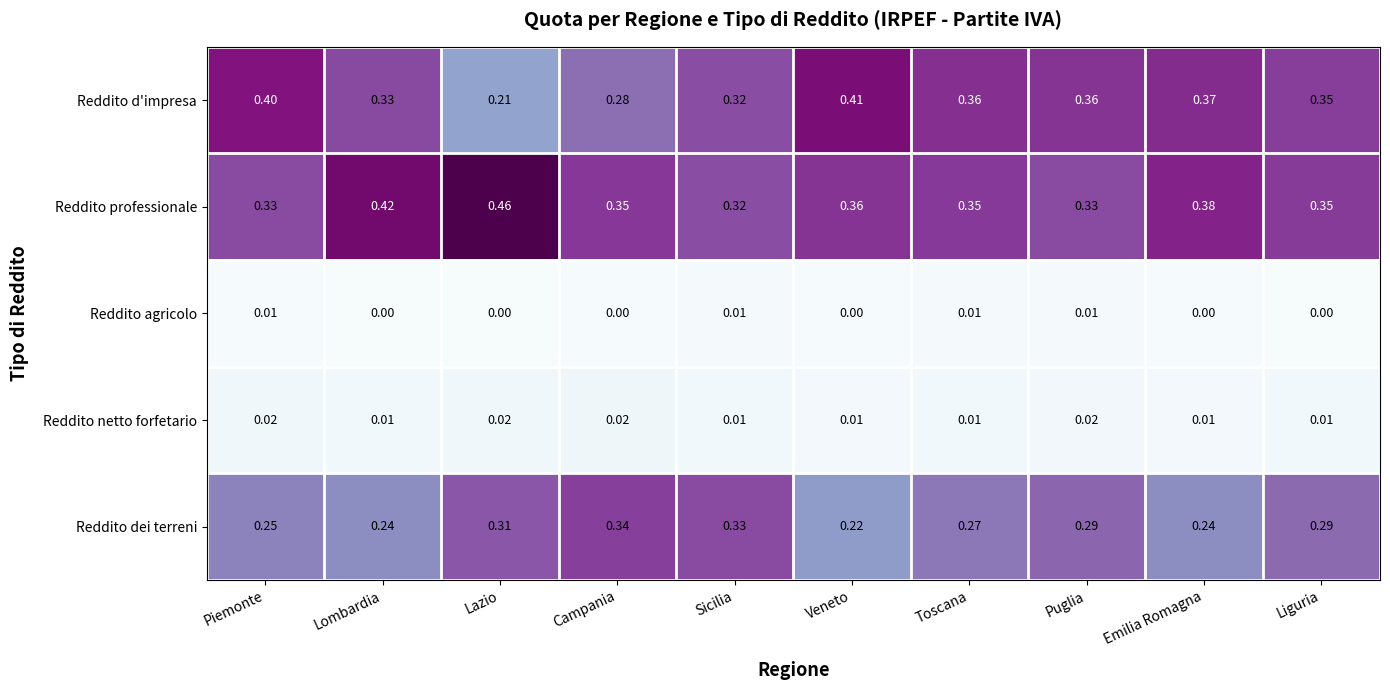

List the series in order of their peak value, highest first.

Reddito professionale, Reddito d'impresa, Reddito dei terreni, Reddito netto forfetario, Reddito agricolo